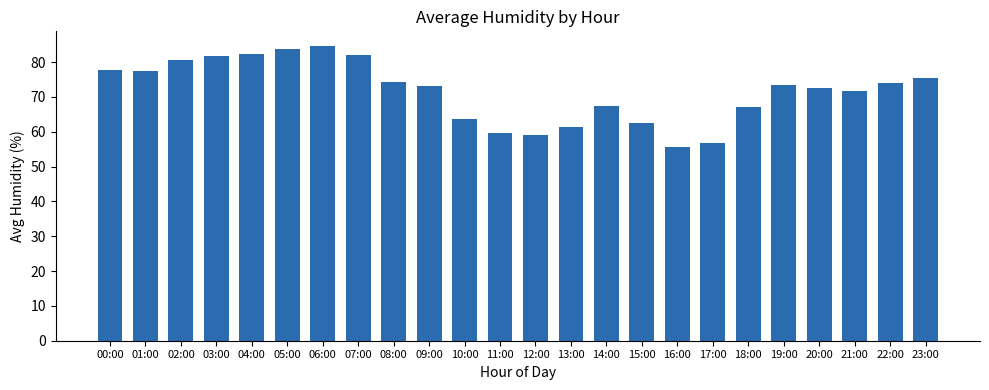

Where does the data first go above 73?

00:00